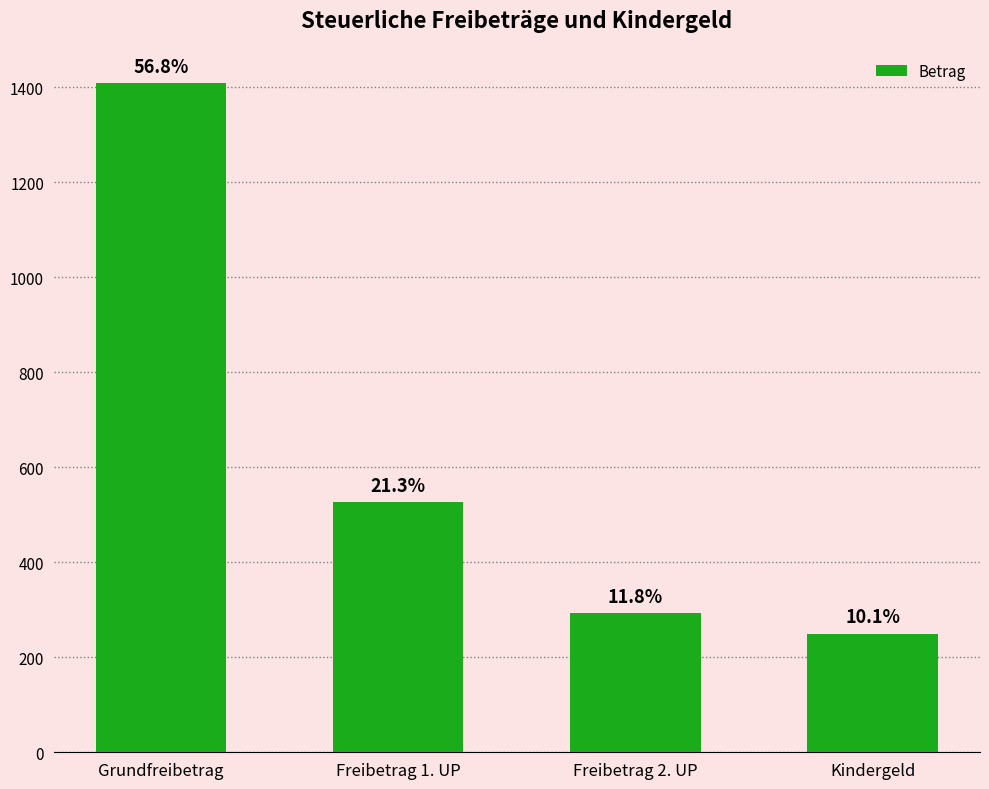

How many bars are there in total?

4